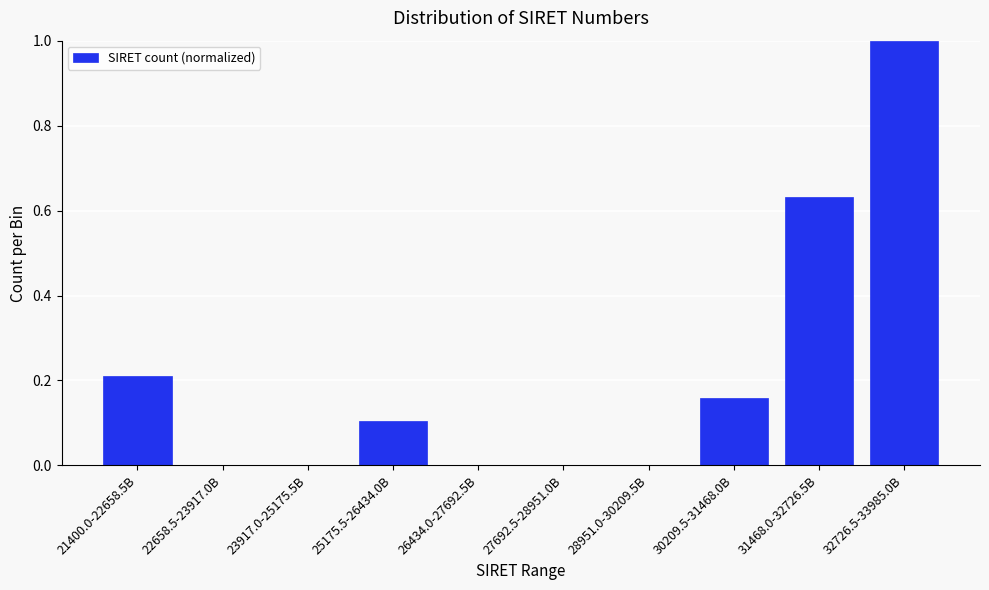

Which has a higher value, 26434.0-27692.5B or 32726.5-33985.0B?

32726.5-33985.0B